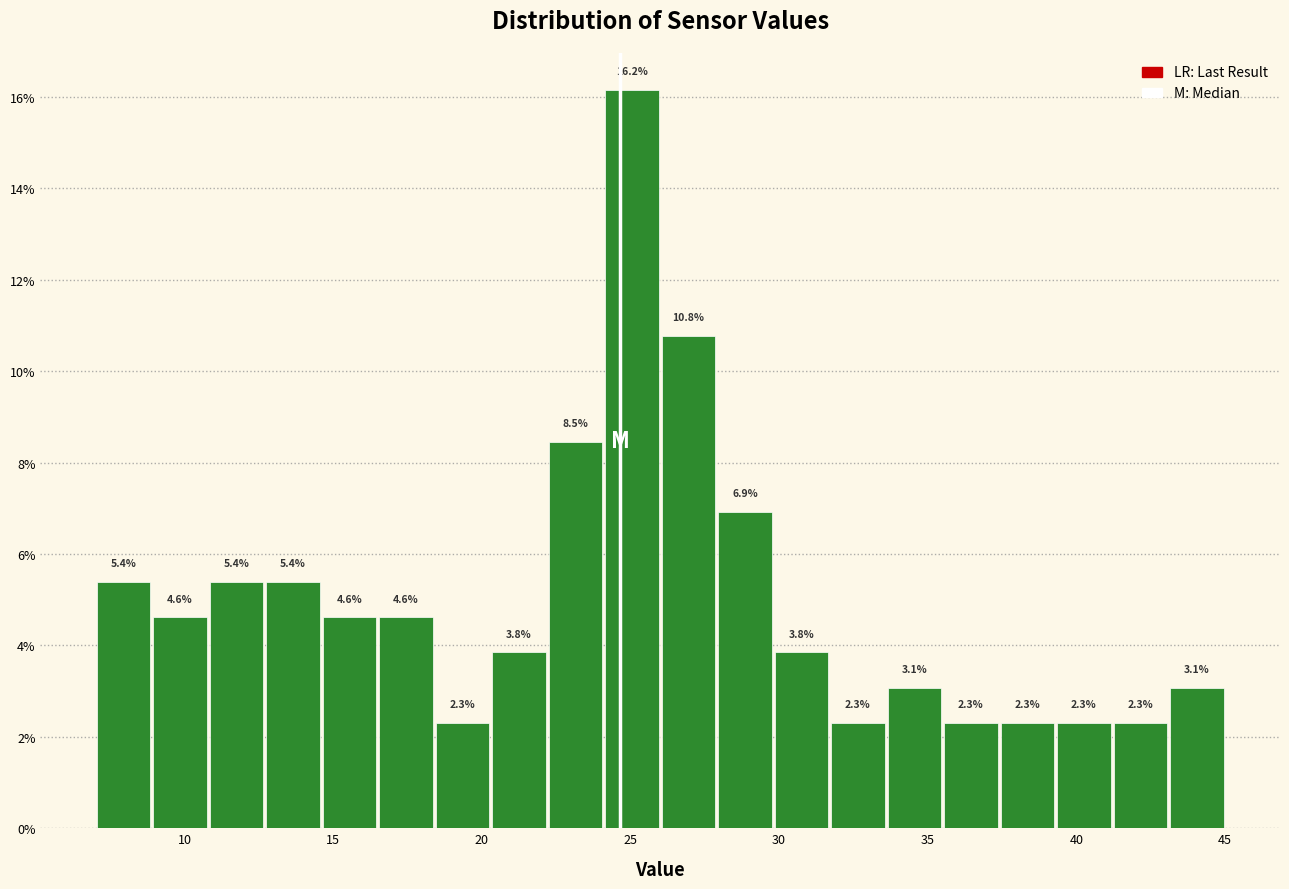

Around what value on the x-axis is the tallest bar? Give the approximate position of its centre, as read against the axis.

25.0